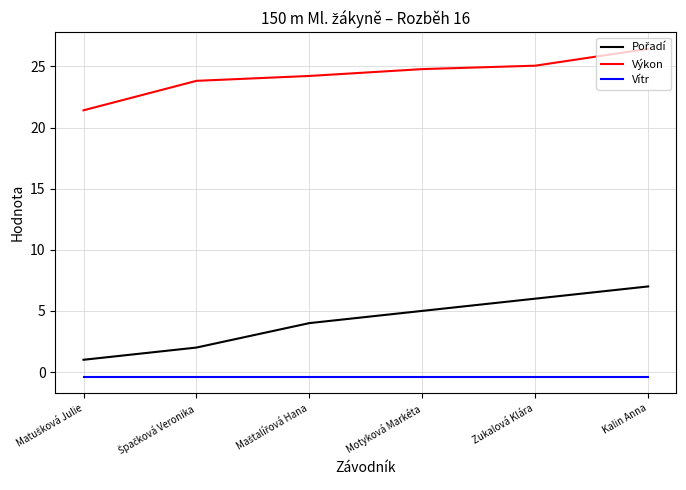

At which category is the sum across all series the highest?

Kalin Anna